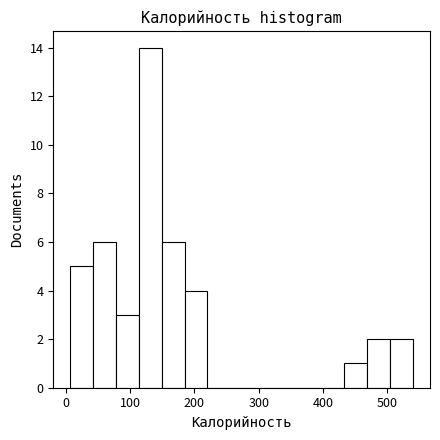

Around what value on the x-axis is the tallest bar? Give the approximate position of its centre, as read against the axis.

130